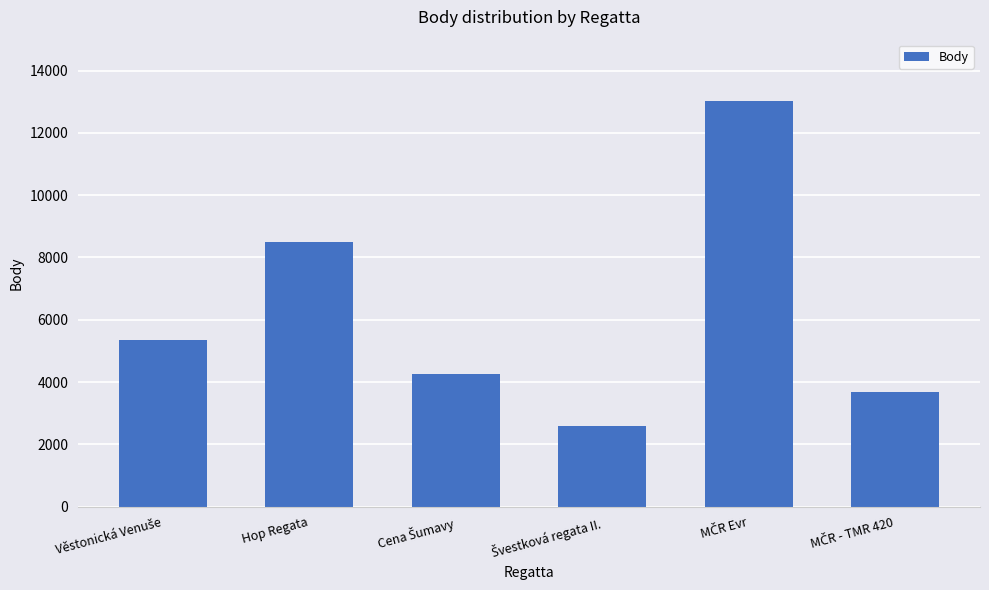

What is the smallest value displayed?

2589